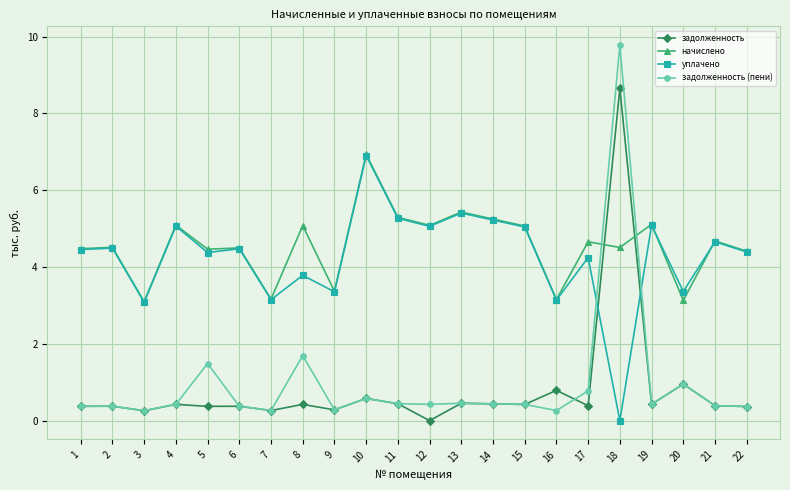

True or false: задолженность (пени) has more than 2 interior local peaks.

True